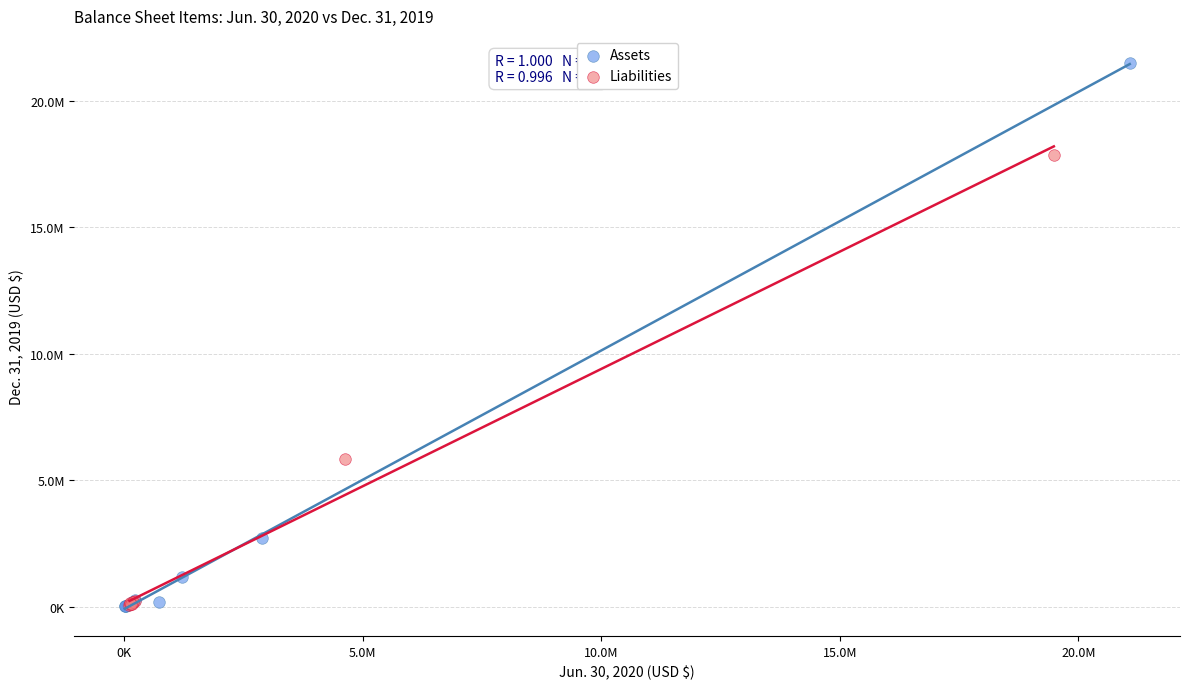

What are all the series names shown in the legend?

Assets, Liabilities